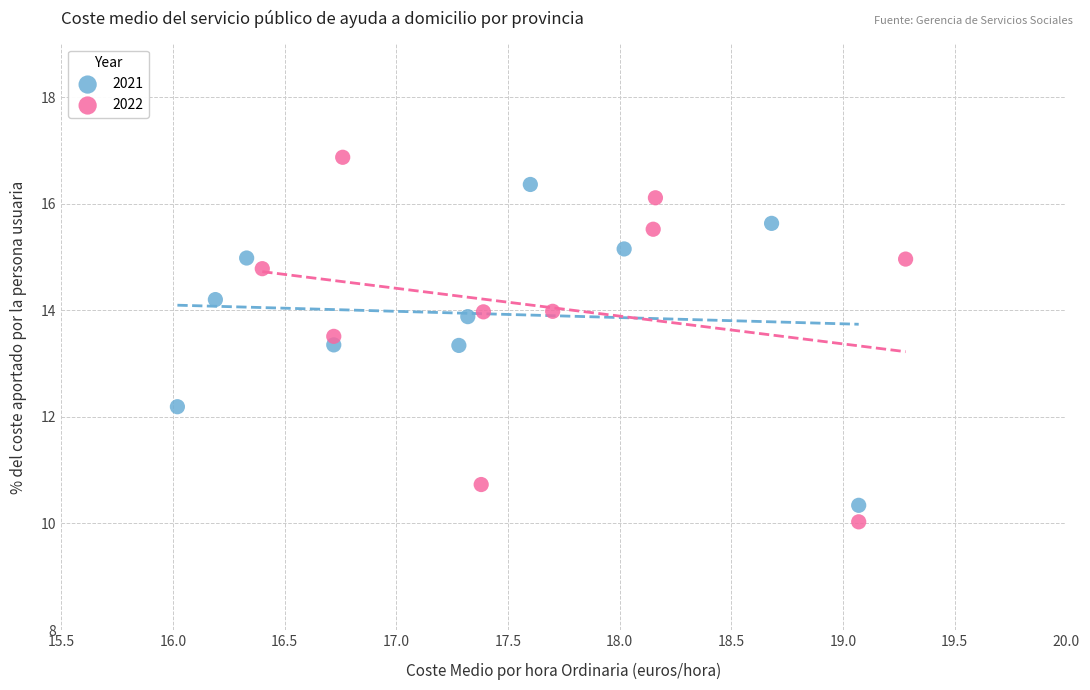

Which series contains the highest Y value?

2022